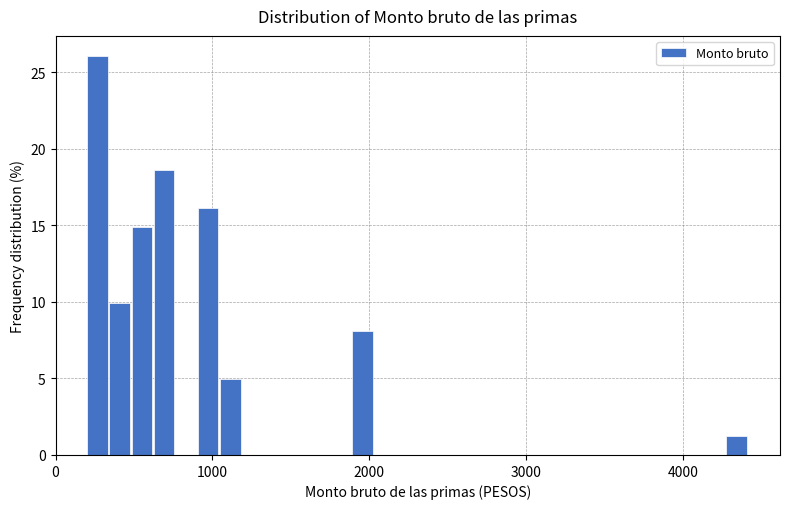

Read against the x-axis, roughly where is the centre of the tallest bar?

300